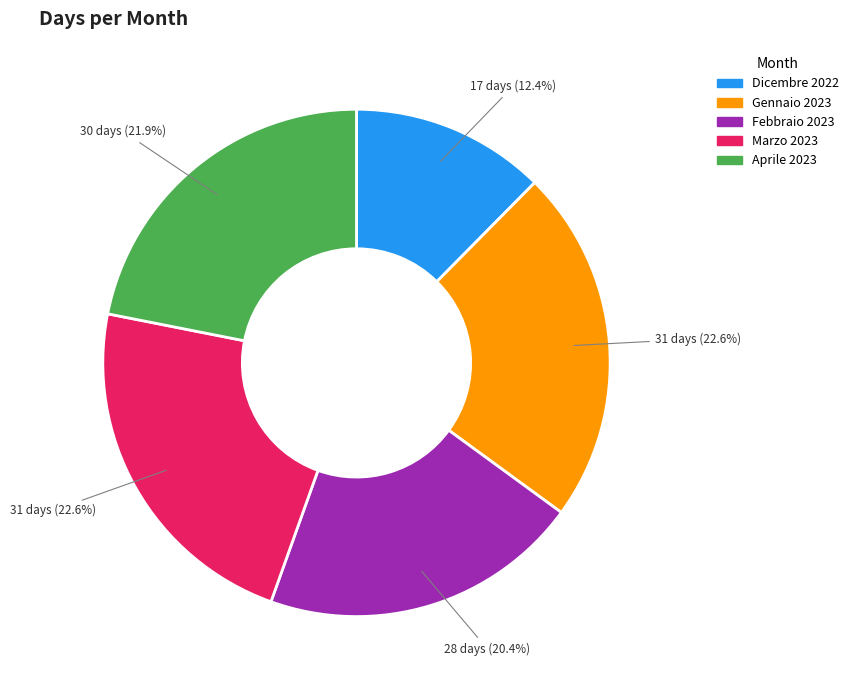

Between Gennaio 2023 and Aprile 2023, which is larger?

Gennaio 2023